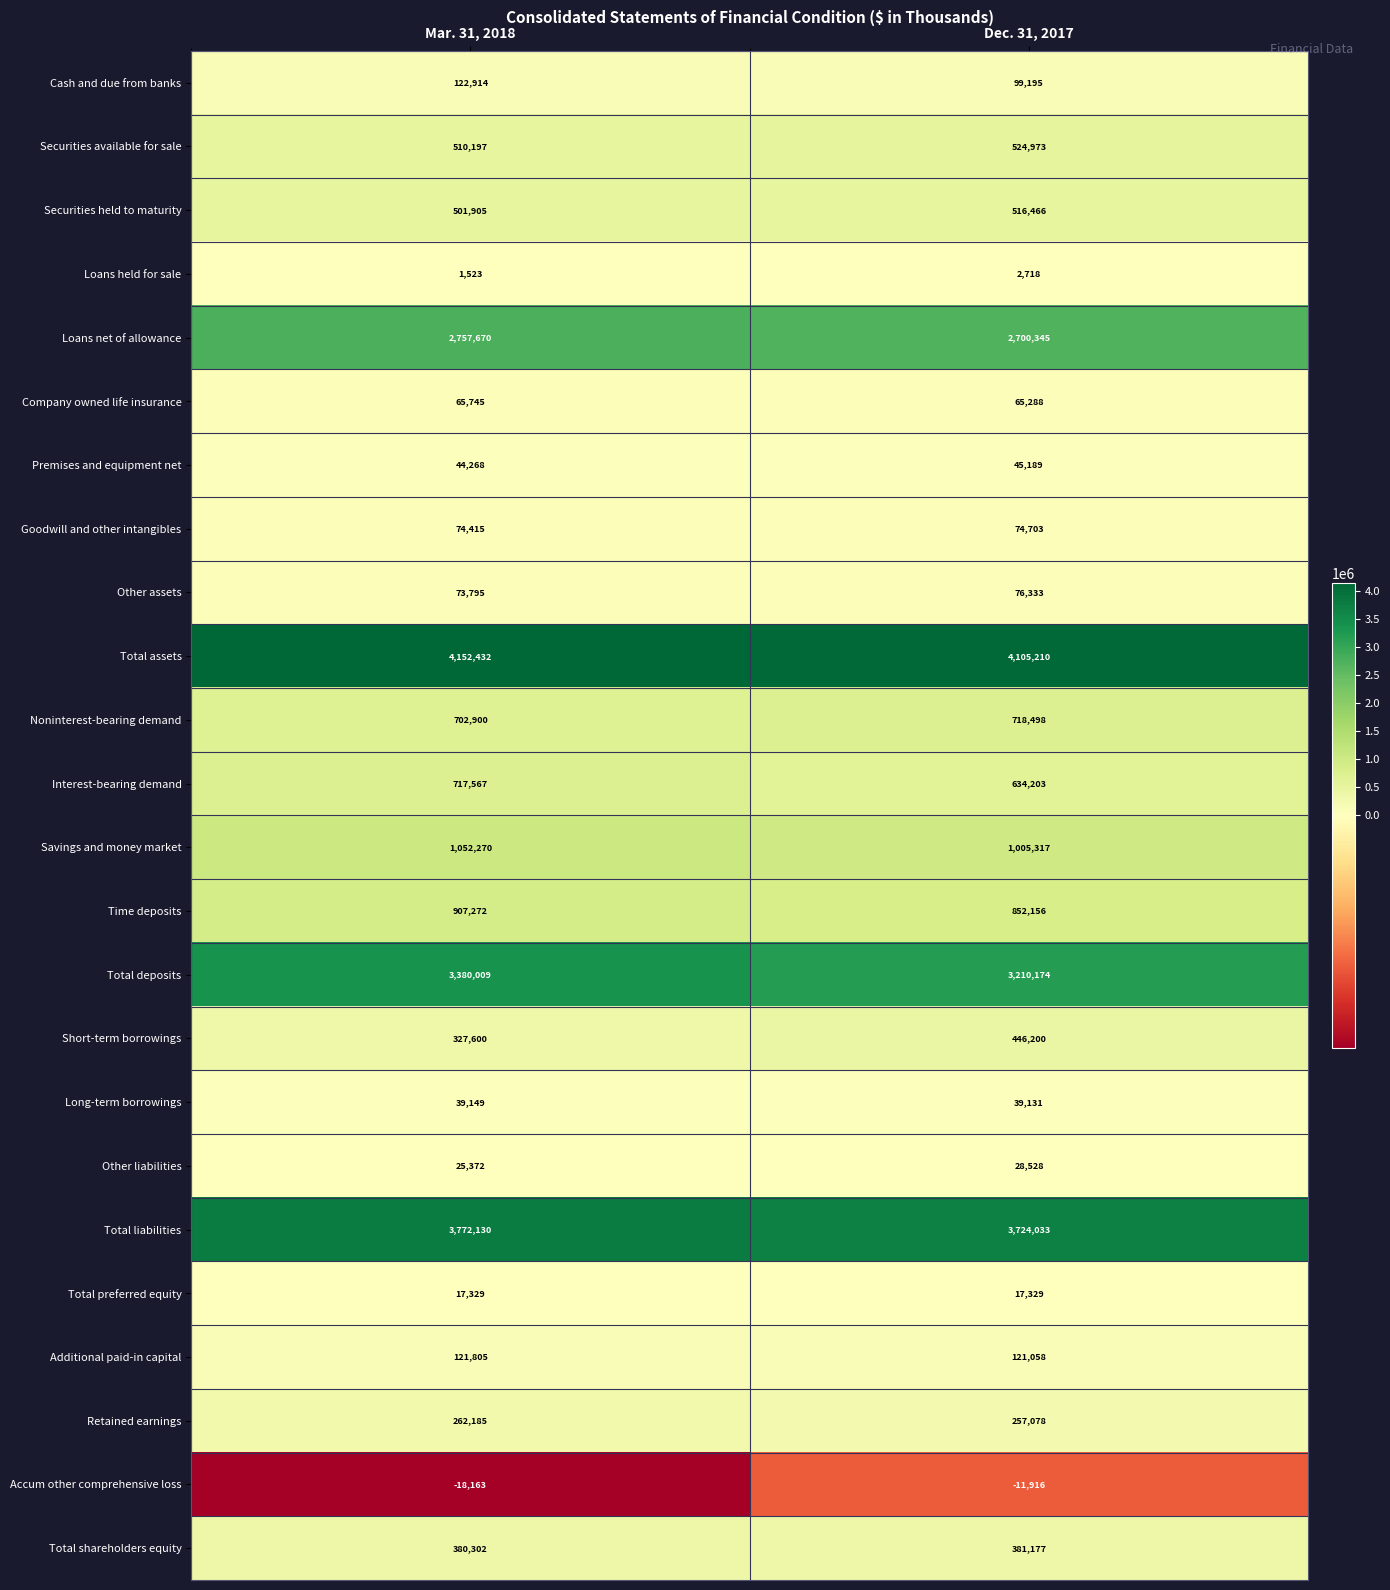

Is it true that Long-term borrowings equals 67939 at Dec. 31, 2017?

False